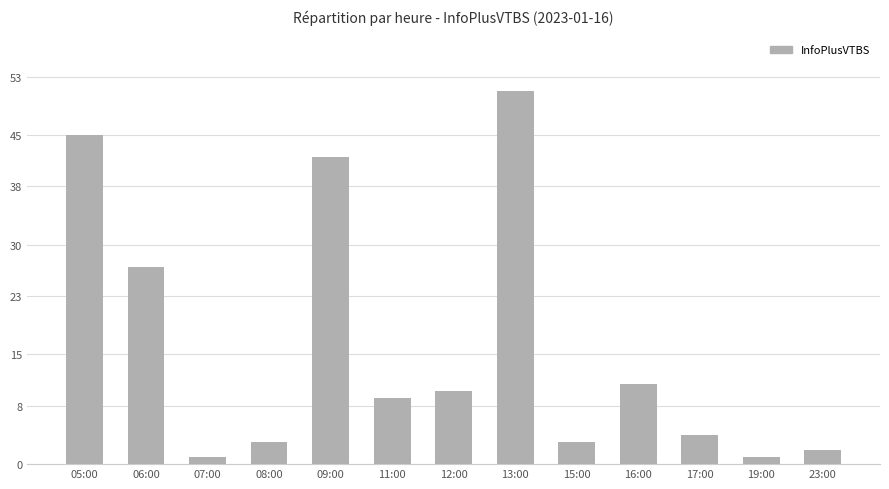

What position from the left is 06:00?

2